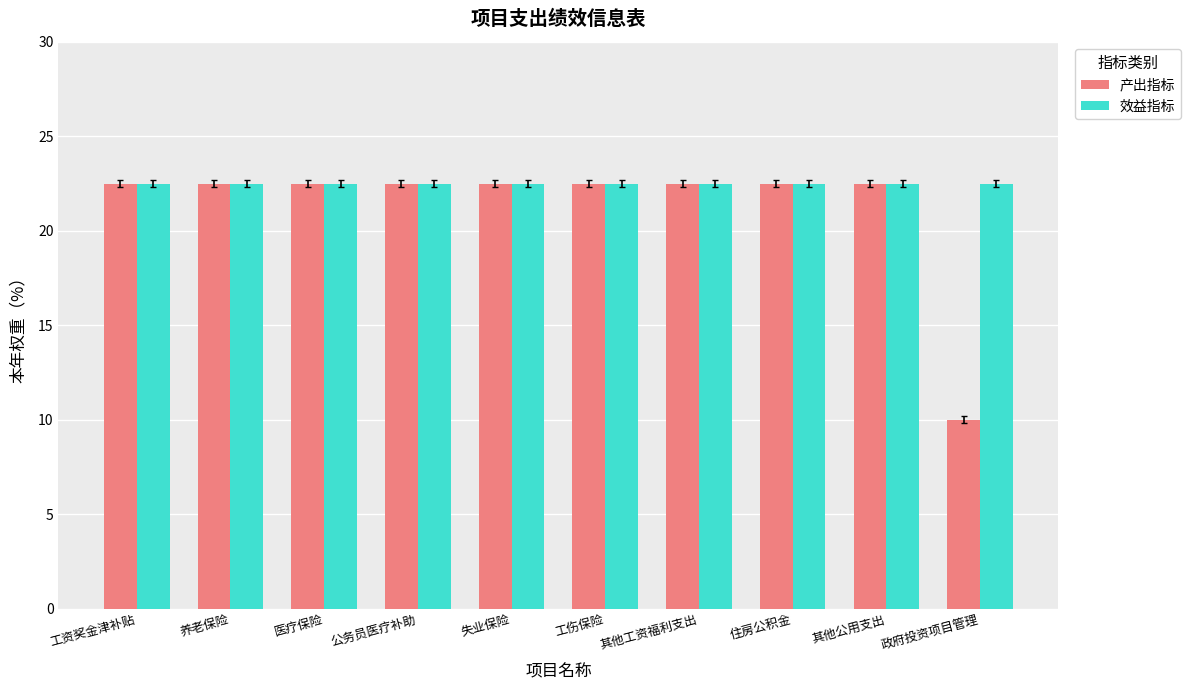

Which series has the largest total across all categories?

效益指标